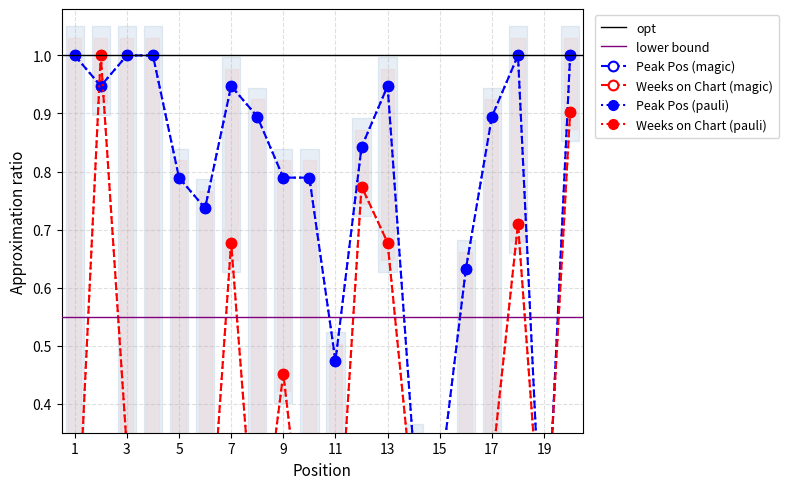

What is the value of the Weeks on Chart point at the 11th from the left?

0.1